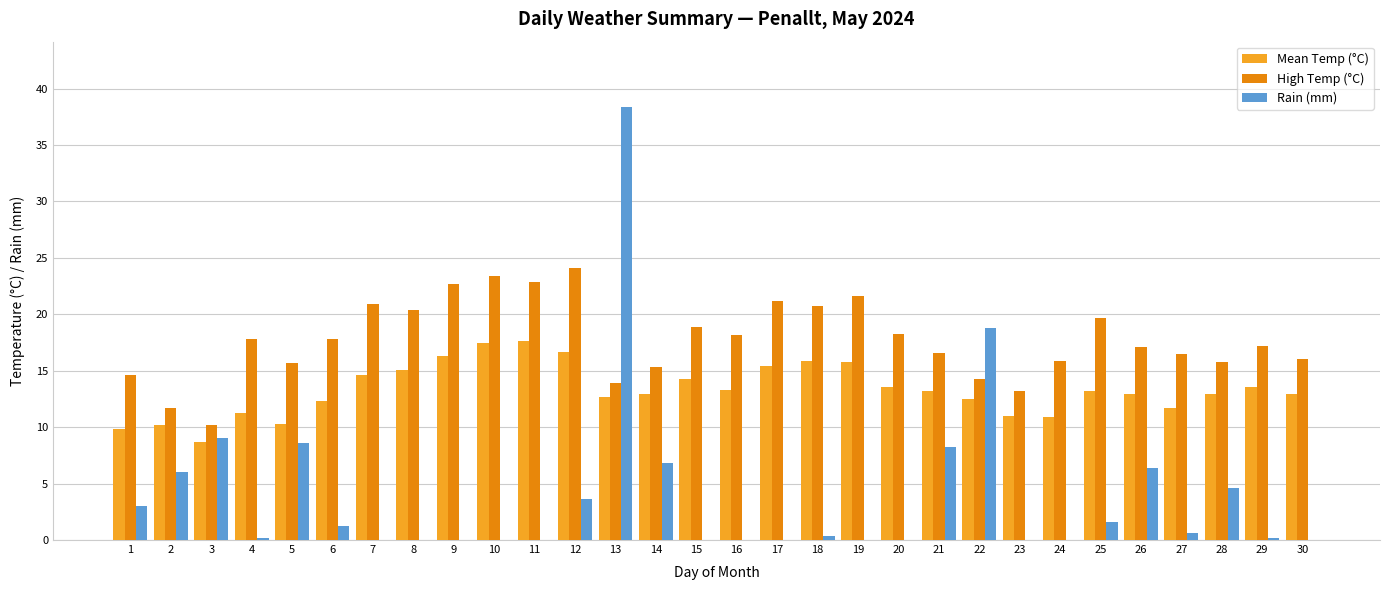

Which series changed the most between 16 and 19?

High Temp (°C)